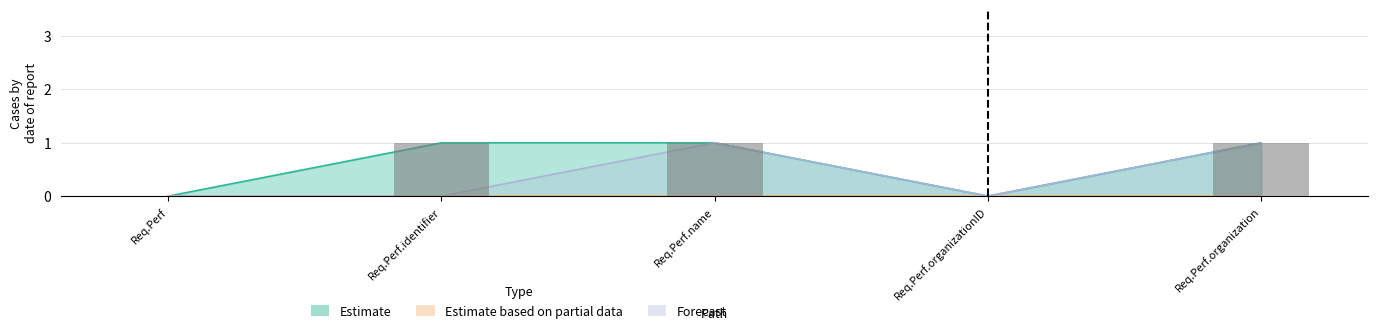

What is the greatest value displayed?

1